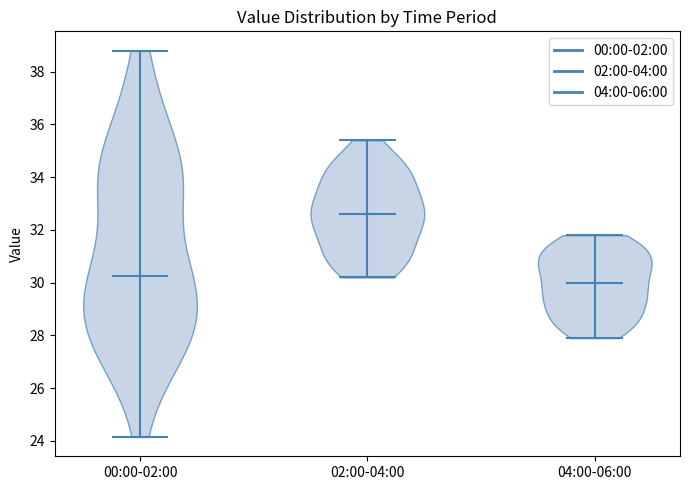

Reading left to right, read every violin against the y-axis: where its median line is, and the lowest and highest points it reaches. The values are not printed on the chart, so give them approximately, as read against the axis.

00:00-02:00: median line 30.2, lowest point 24.2, highest point 38.8
02:00-04:00: median line 32.6, lowest point 30.2, highest point 35.4
04:00-06:00: median line 30.0, lowest point 28.0, highest point 31.8